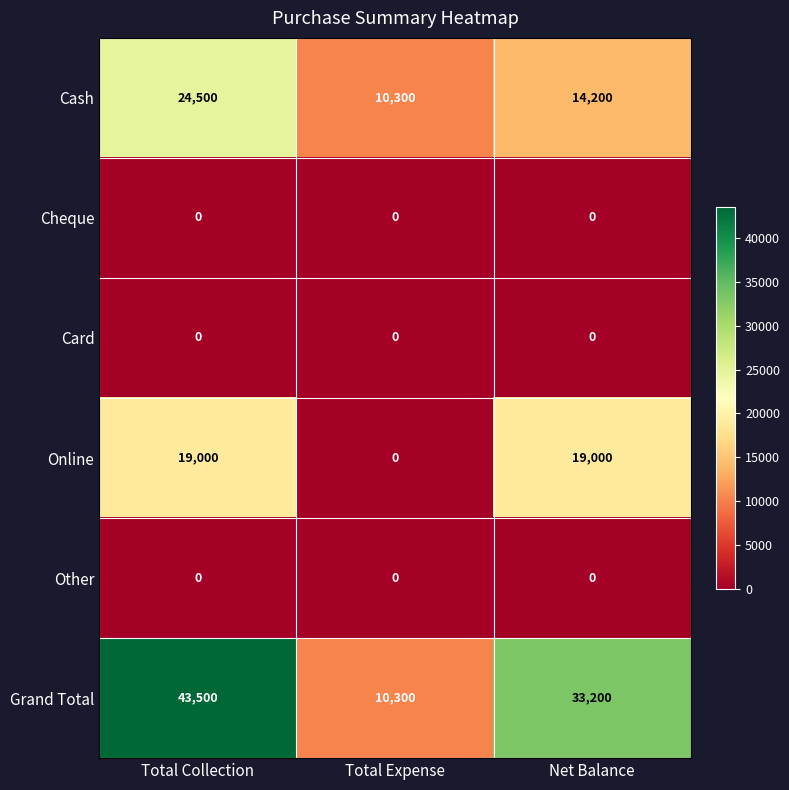

At which category does the chart reach its peak across all series?

Total Collection